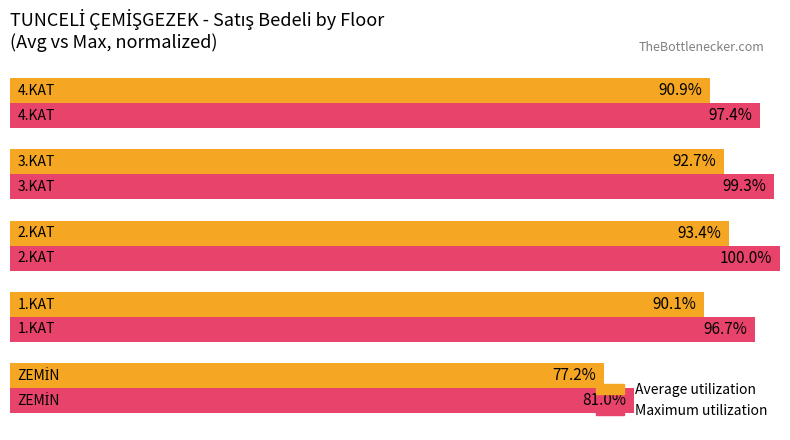

Which series has the largest range (max minus min)?

Maximum utilization